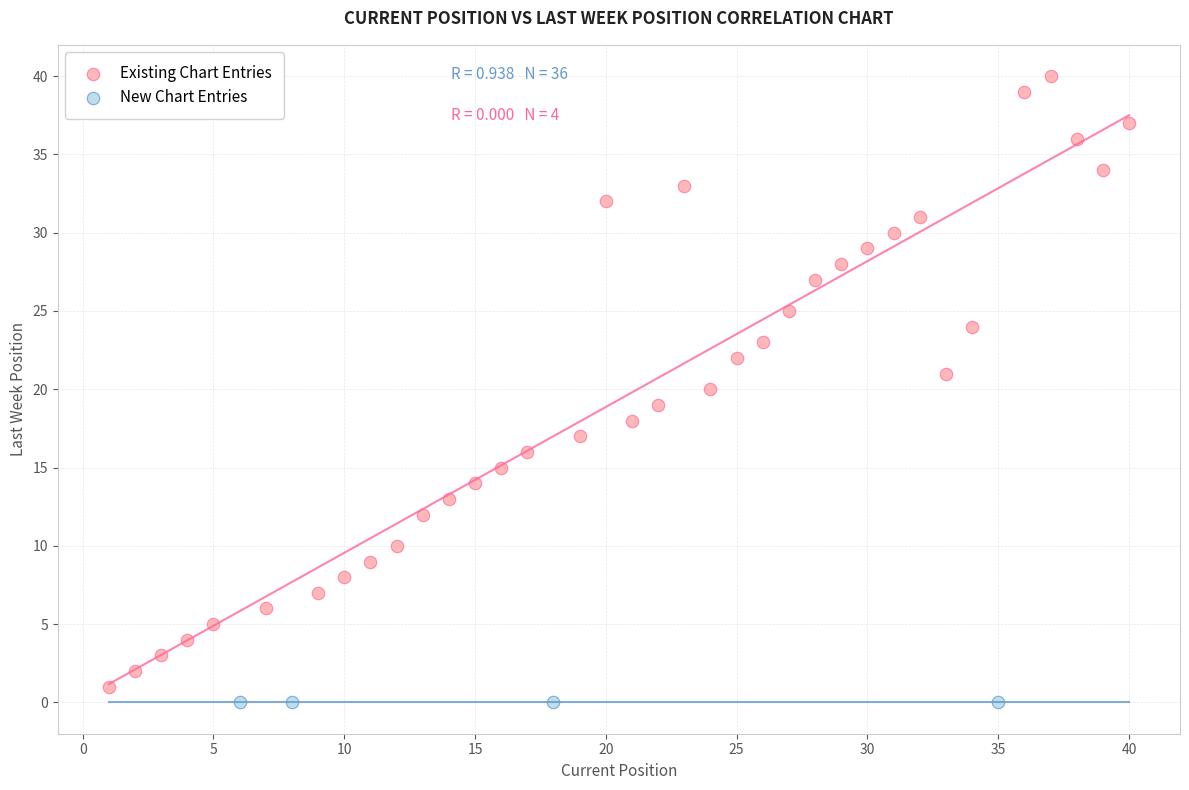

Which series reaches the maximum Y coordinate?

Existing Chart Entries